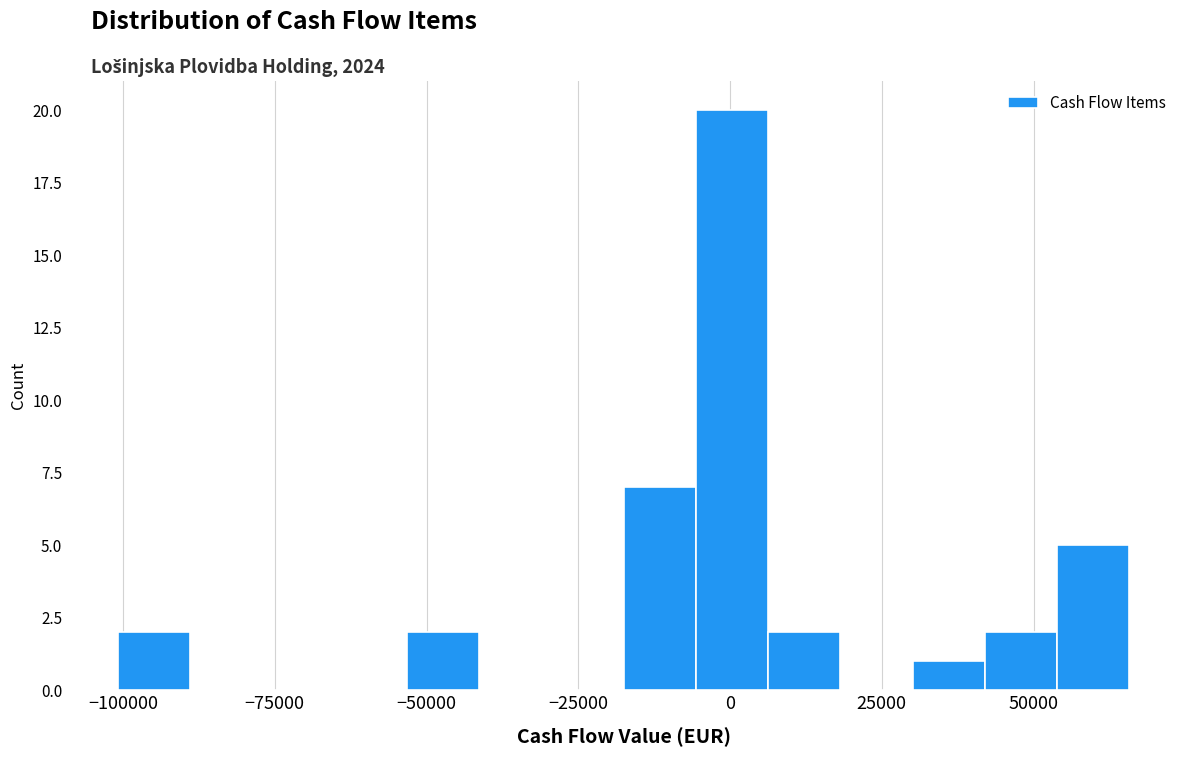

Around what value on the x-axis is the tallest bar? Give the approximate position of its centre, as read against the axis.

0